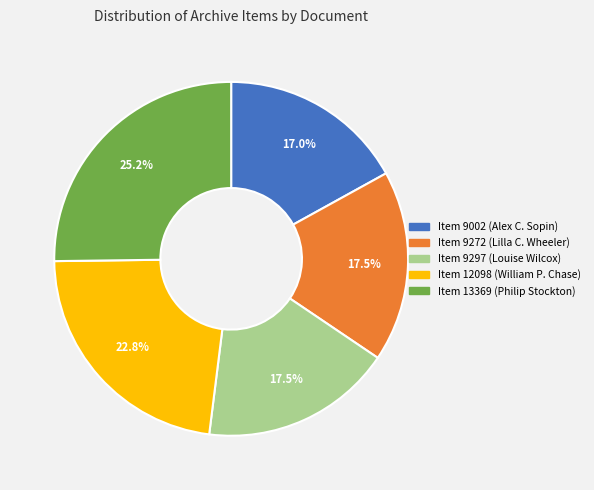

Is there a majority slice in this chart?

No